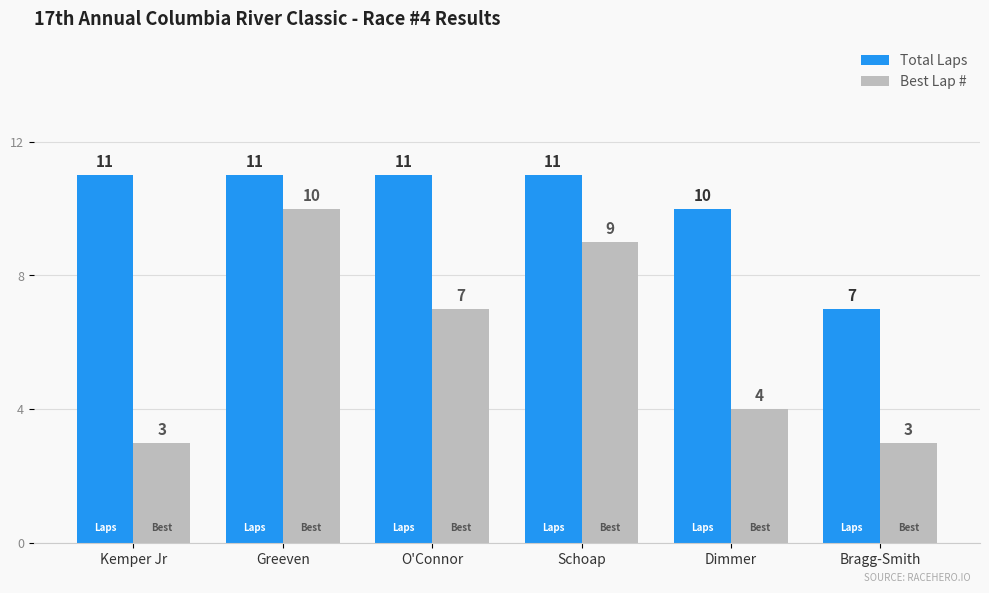

Is the value of Total Laps at Bragg-Smith greater than the value of Best Lap # at Schoap?

No